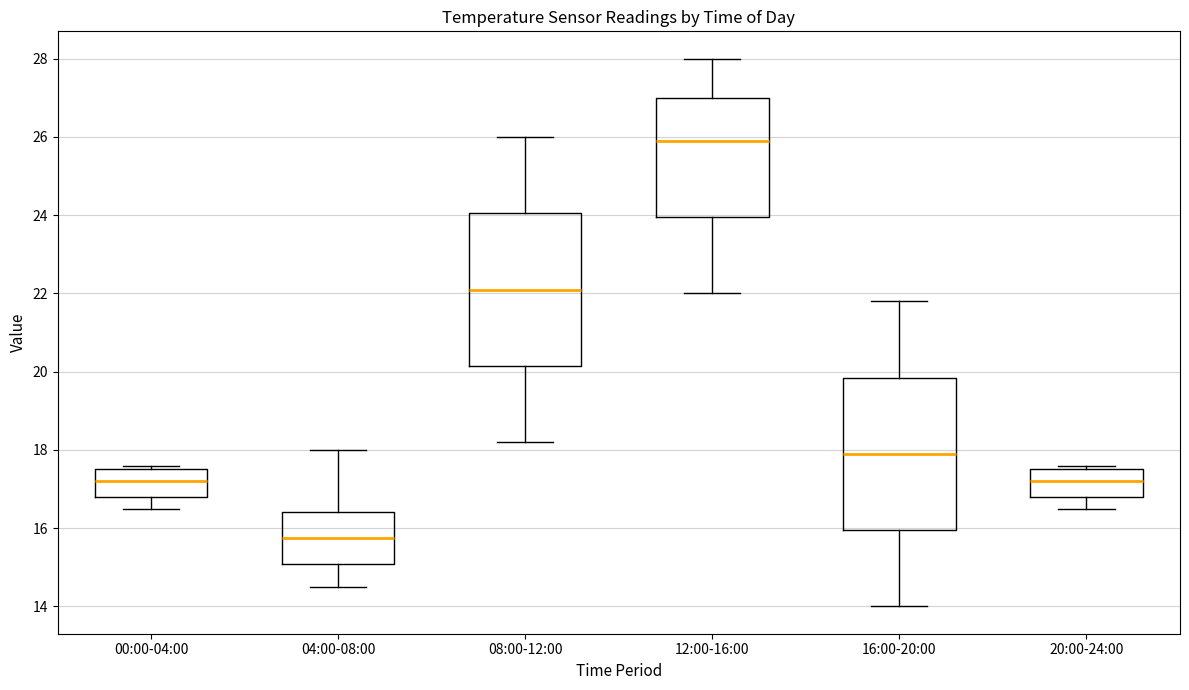

Reading left to right, transcribe this box plot: for each box, give where its median line is, the range the box spans, and where its two whiskers end, as read against the y-axis. The values are not printed on the chart, so give them approximately, as read against the axis.

00:00-04:00: median 17.2, box 16.8 to 17.6, whiskers 16.6 to 17.6 (just above the box's upper edge)
04:00-08:00: median 15.8, box 15.0 to 16.4, whiskers 14.6 to 18.0
08:00-12:00: median 22.2, box 20.2 to 24.0, whiskers 18.2 to 26.0
12:00-16:00: median 26.0, box 24.0 to 27.0, whiskers 22.0 to 28.0
16:00-20:00: median 18.0, box 16.0 to 19.8, whiskers 14.0 to 21.8
20:00-24:00: median 17.2, box 16.8 to 17.6, whiskers 16.6 to 17.6 (just above the box's upper edge)